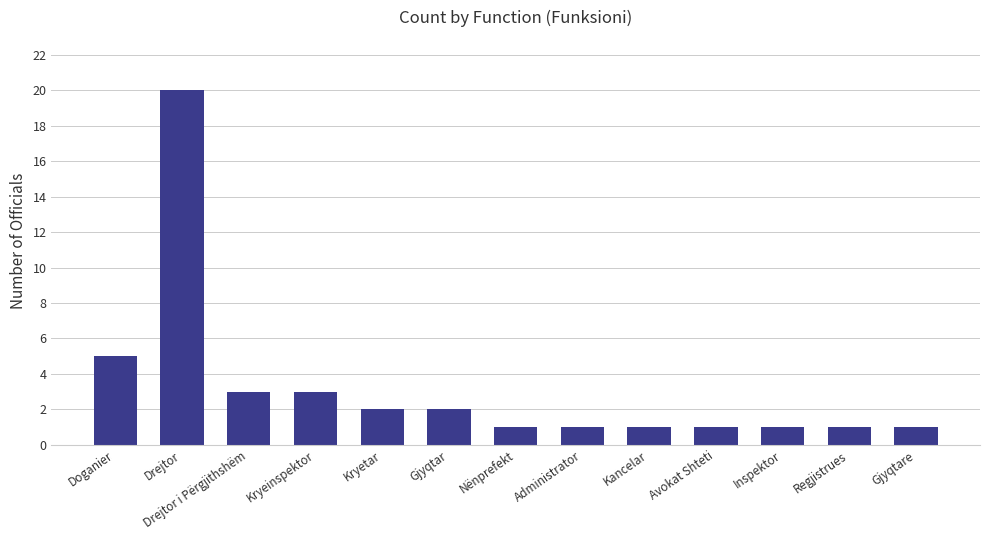

Is it true that the value at Gjyqtare is 0?

False